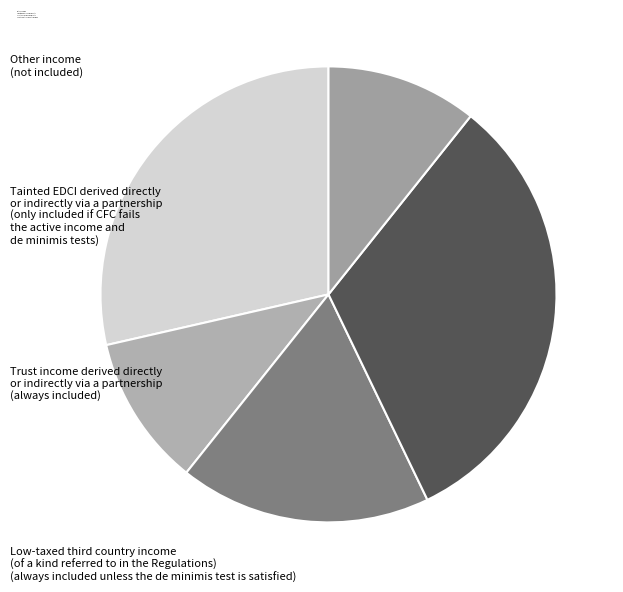

Count the number of slices in the pie.

5